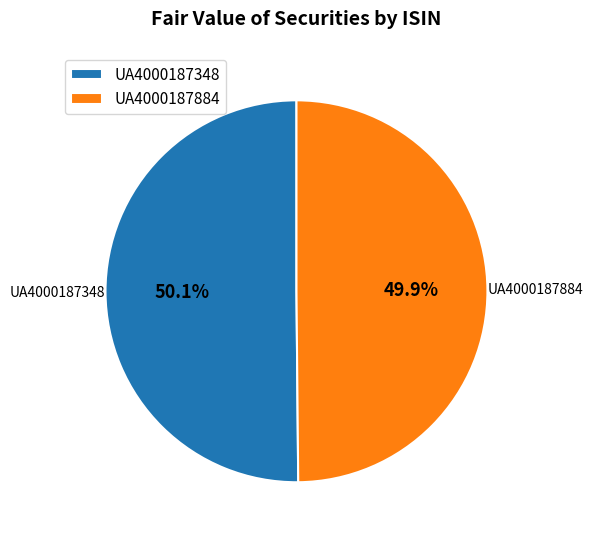

How many segments does this pie chart have?

2